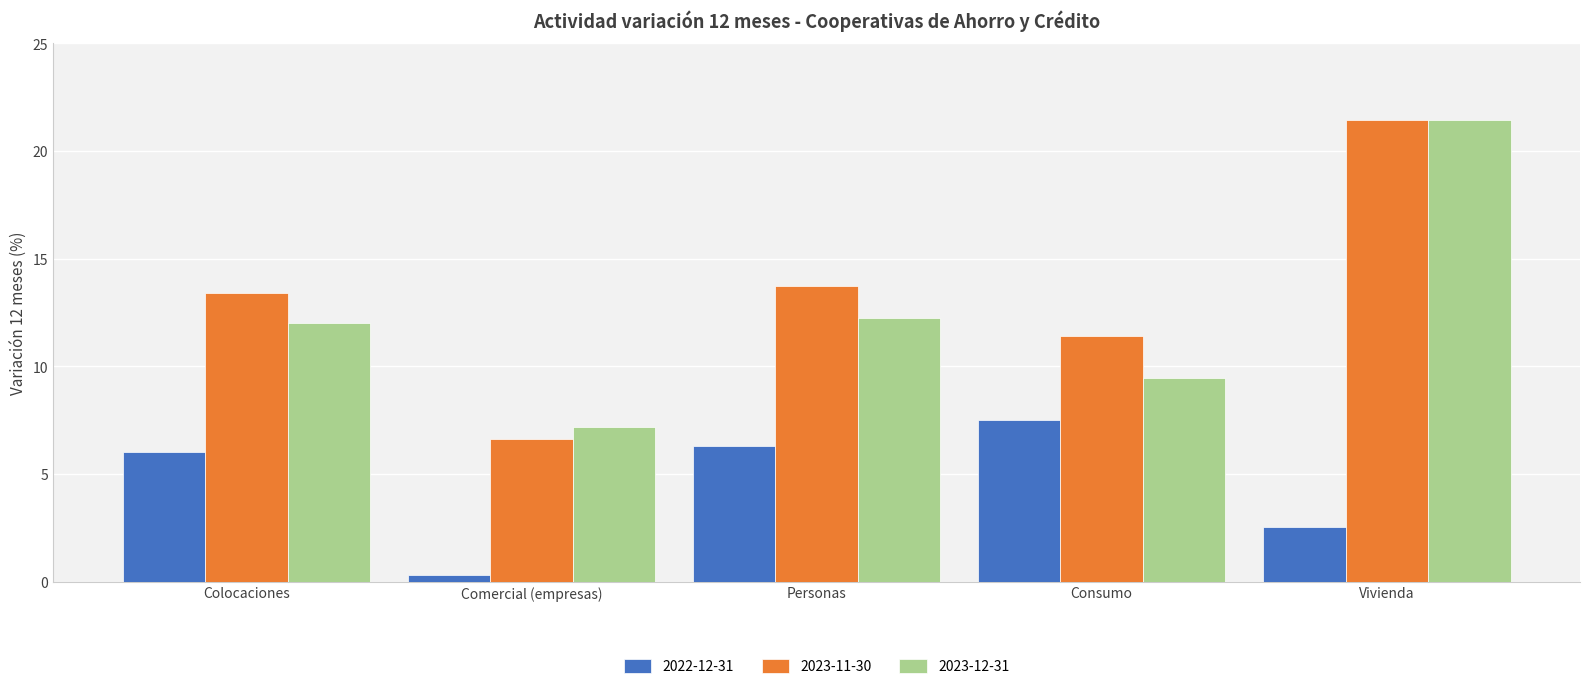

Read the 2023-11-30 value at Comercial (empresas).

6.6